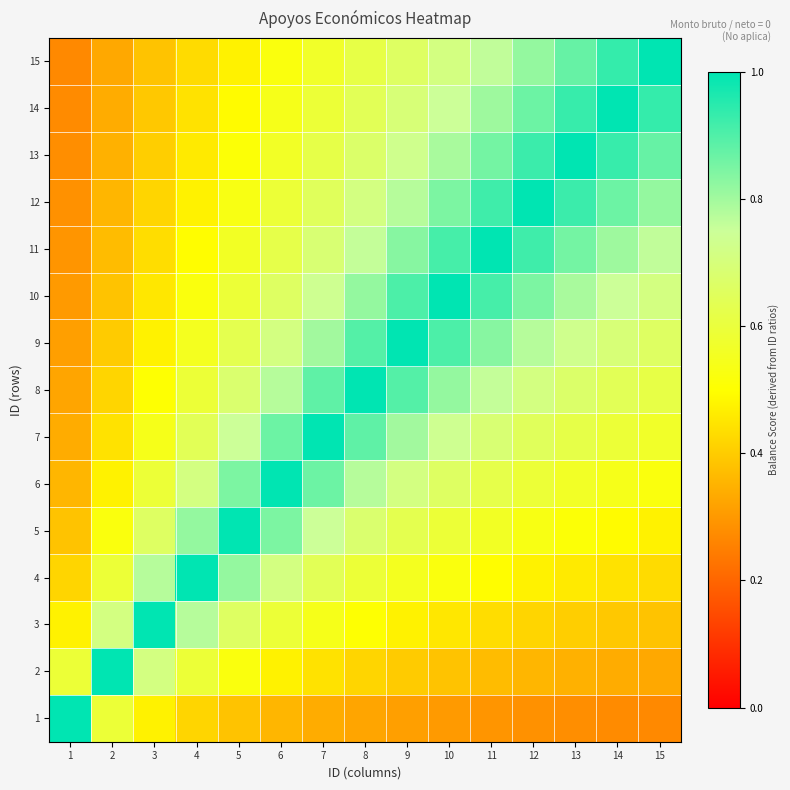

Which series has the largest total across all categories?

10